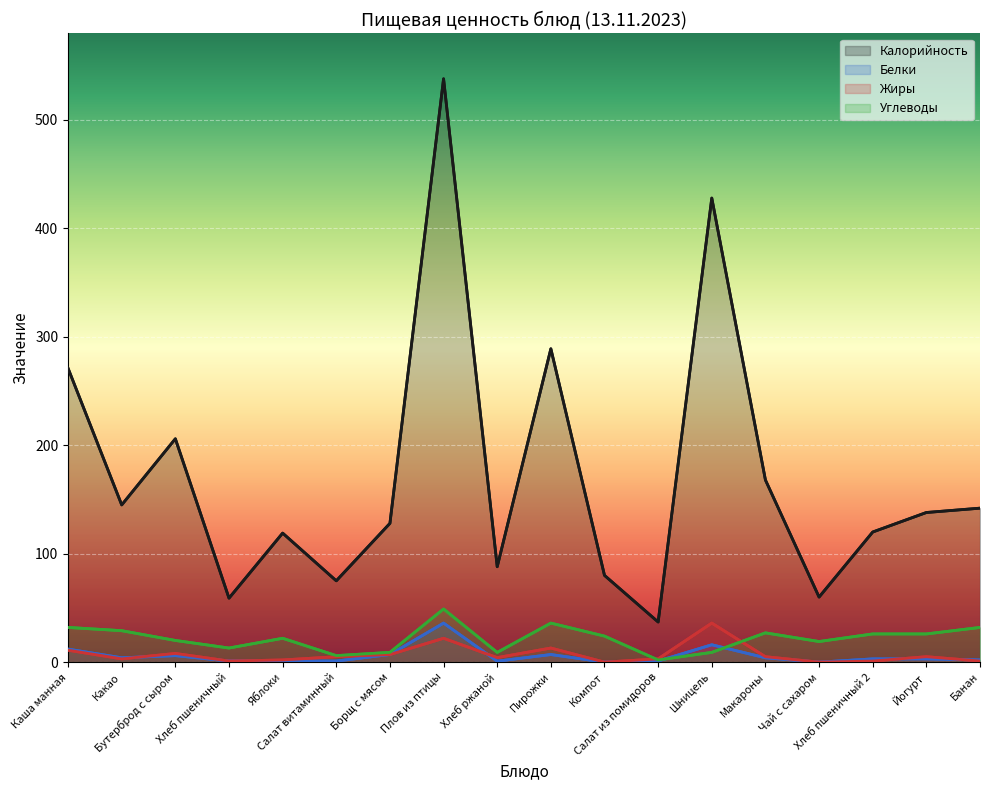

In Калорийность, how many points are lower than both neighbors (excluding endpoints)?

6